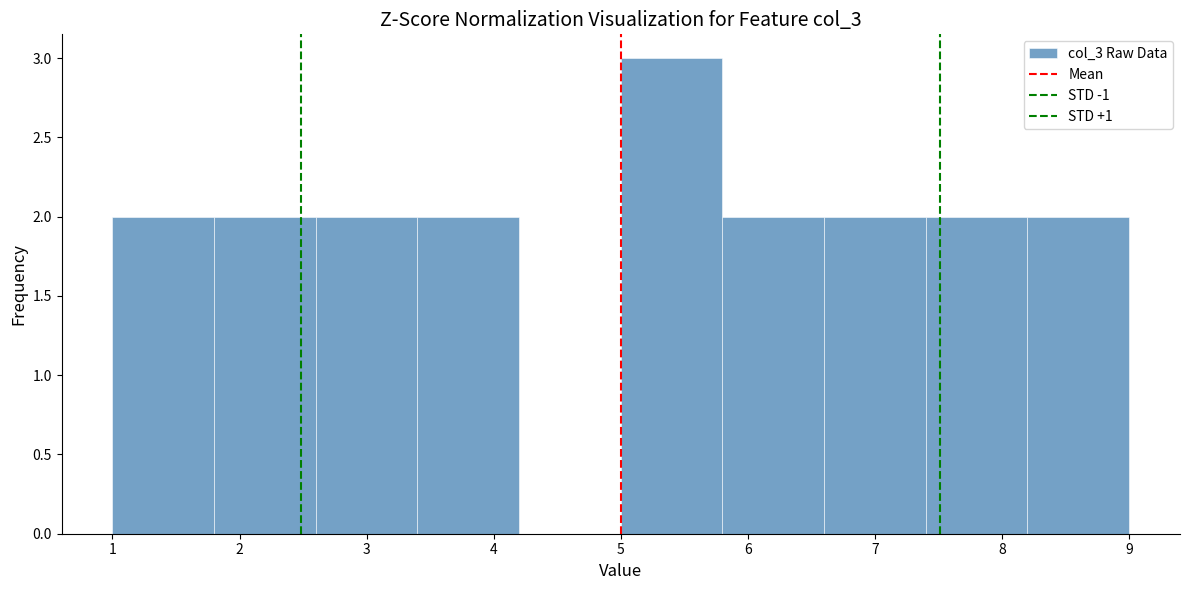

Over which range of the x-axis is the bar tallest?

5.0 to 5.8